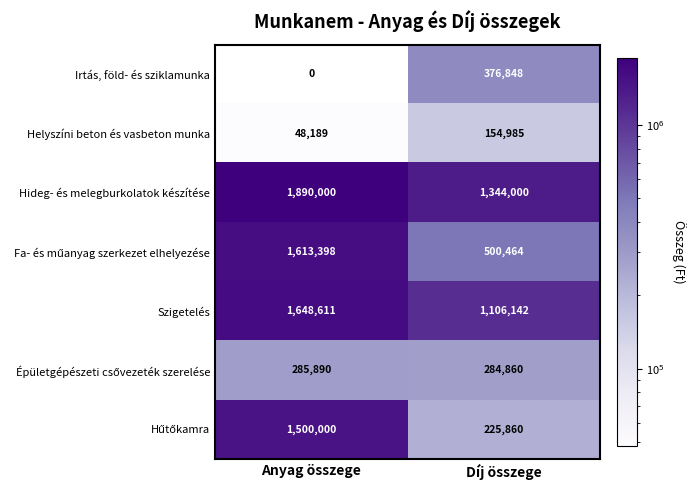

Is it true that Hideg- és melegburkolatok készítése equals 1344000 at Díj összege?

True